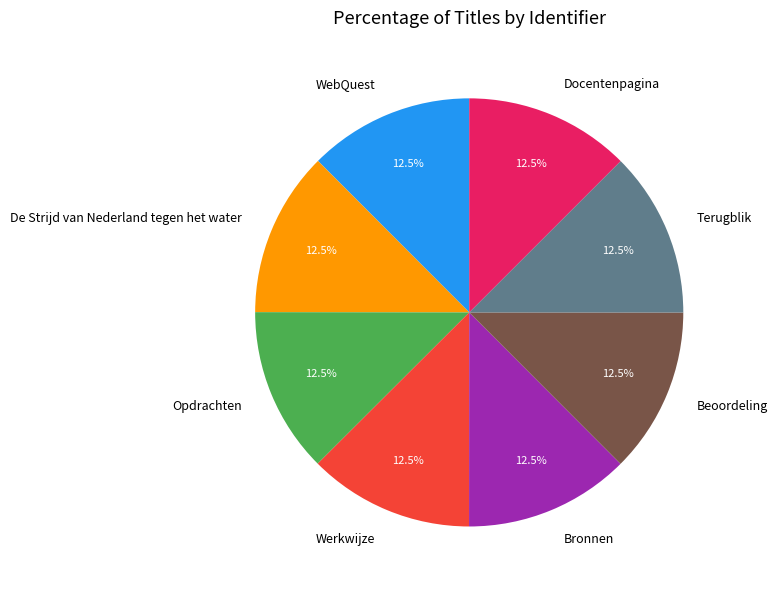

Does Docentenpagina account for over 50% of the chart?

No